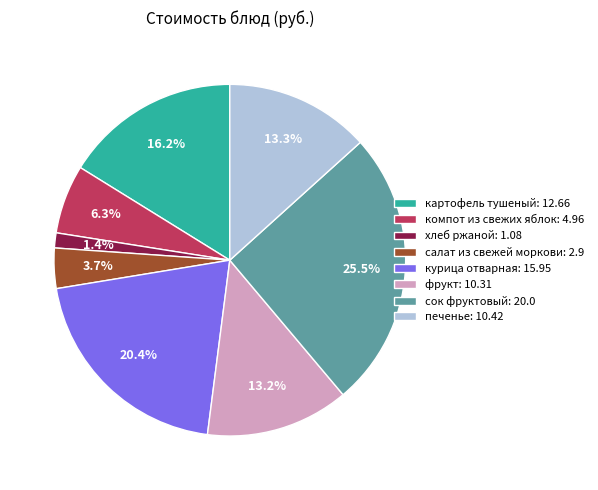

To the nearest percent, what portion does картофель тушеный represent?

16%